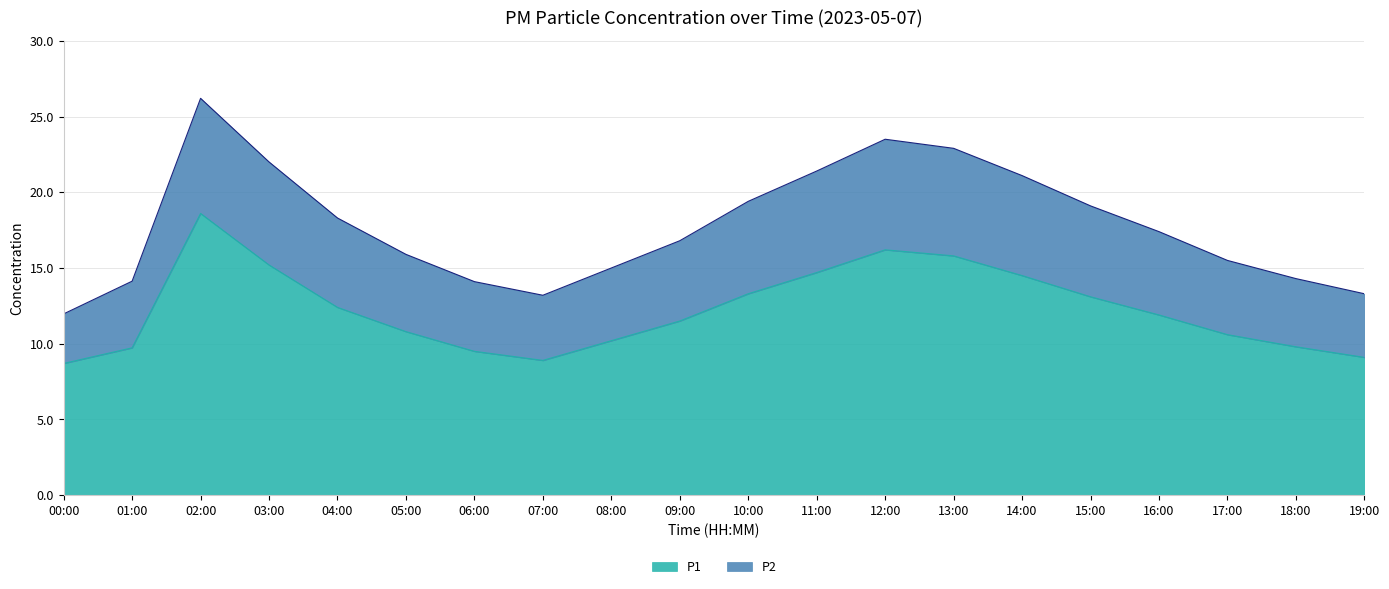

The value of P1 at 14:00 is 14.5. True or false?

True